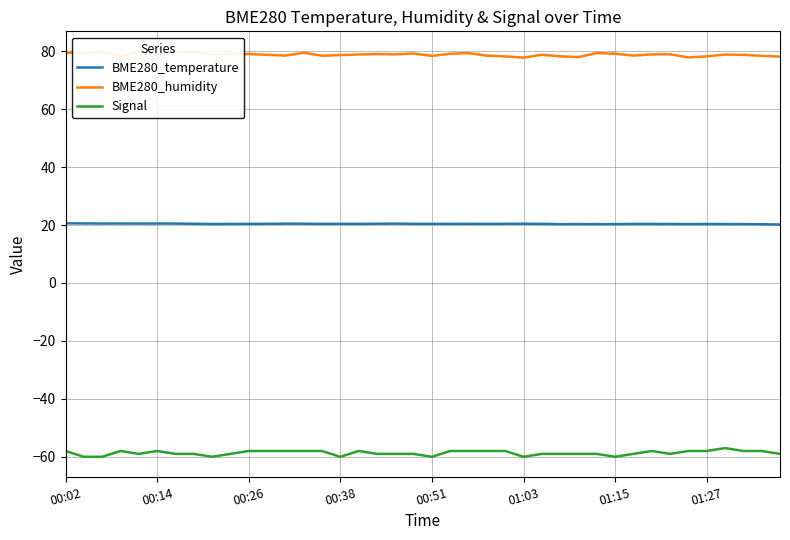

How many values in the BME280_humidity series are below 78?

3